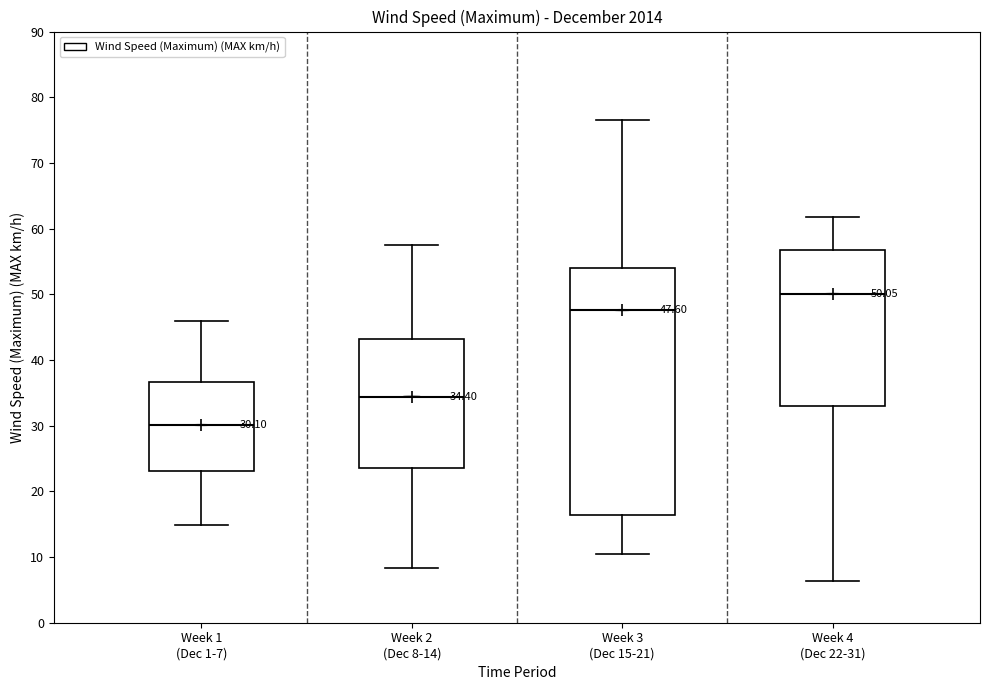

Which box is the tallest, from its lower edge to its upper edge?

Week 3 (Dec 15-21)